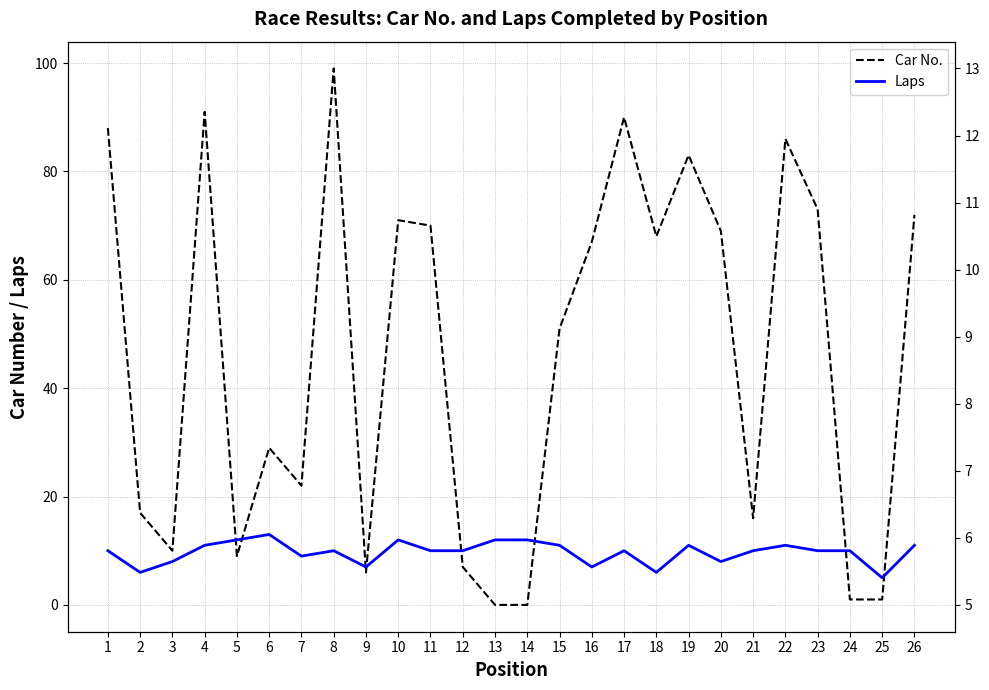

What is the spread (max minus min) of values at 21?

6